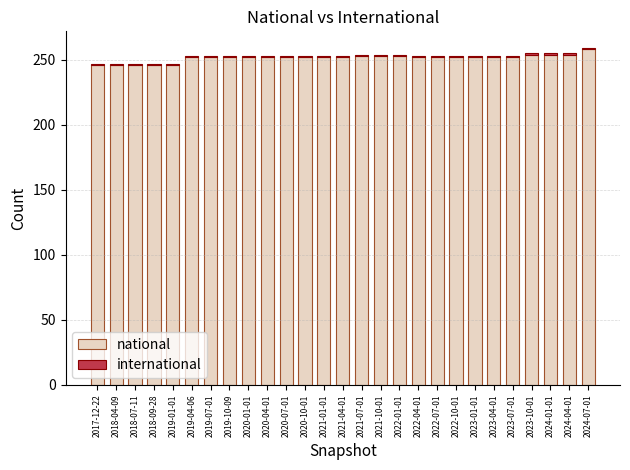

What is the average value of the national series?

251